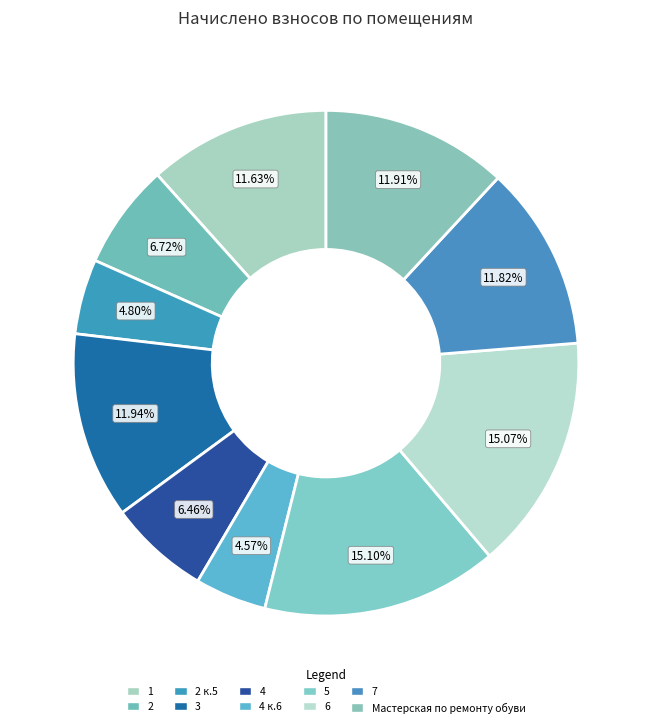

Is Мастерская по ремонту обуви the majority of the pie?

No